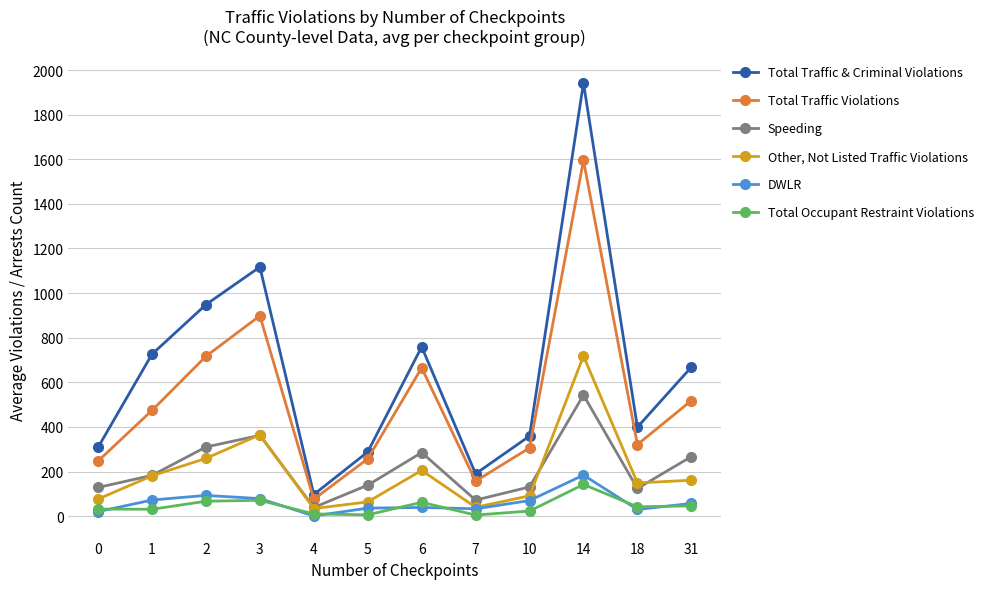

At which category is the sum across all series the highest?

14